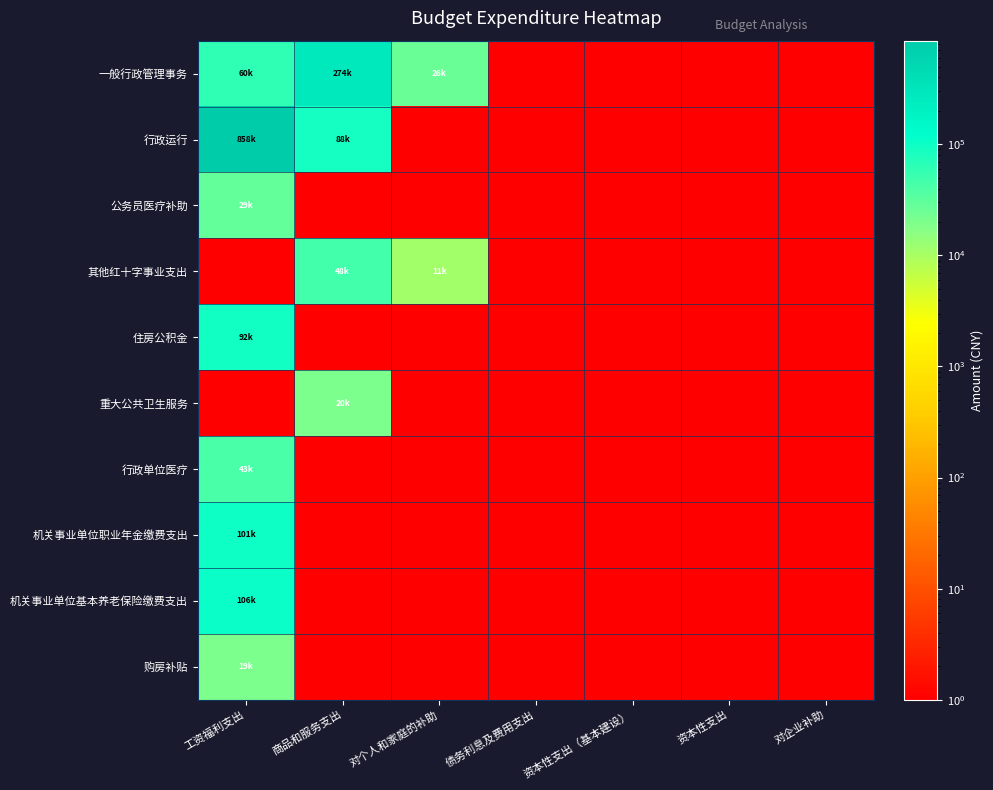

What is the maximum value shown in the chart?

857974.1